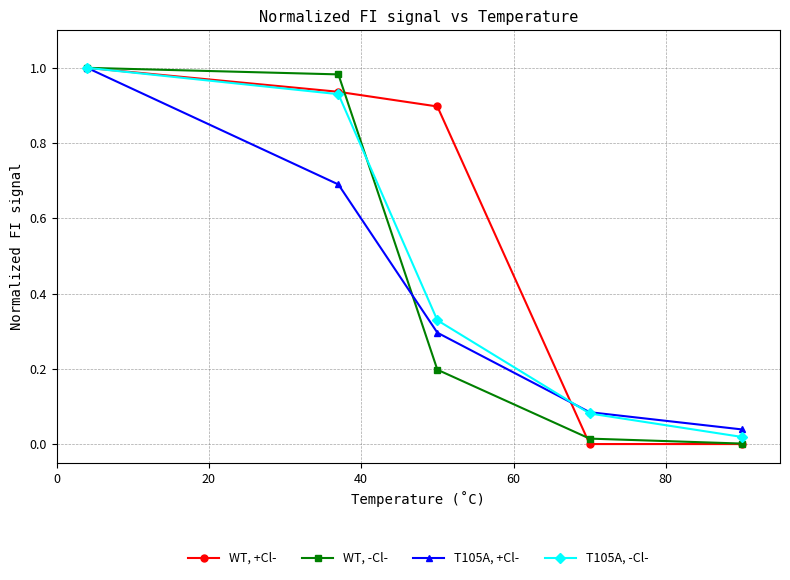

Which series has the largest total across all categories?

WT, +Cl-